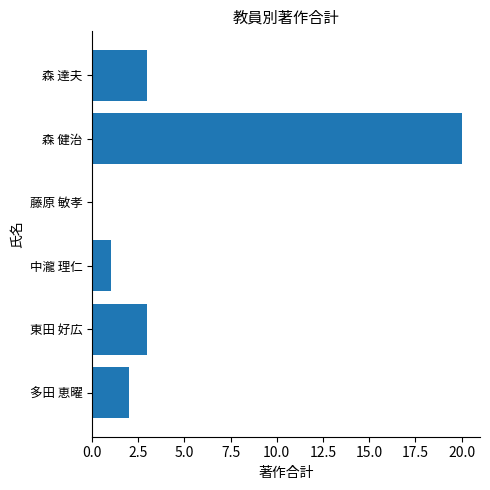

Are the bars horizontal?

Yes